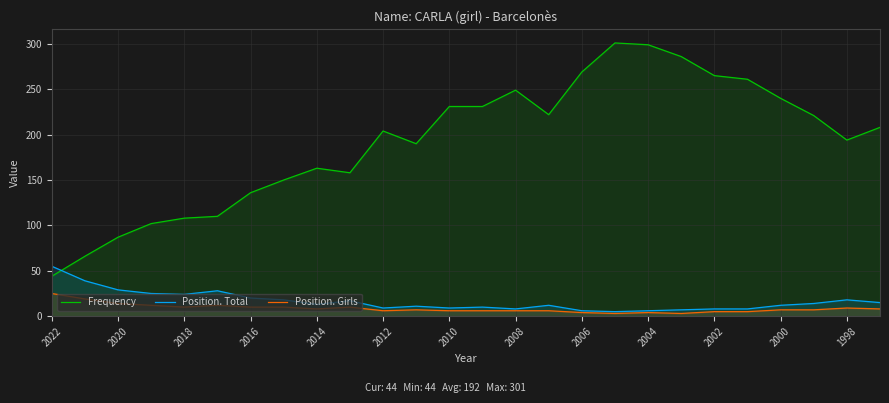

What is the maximum value for Position. Girls?

25